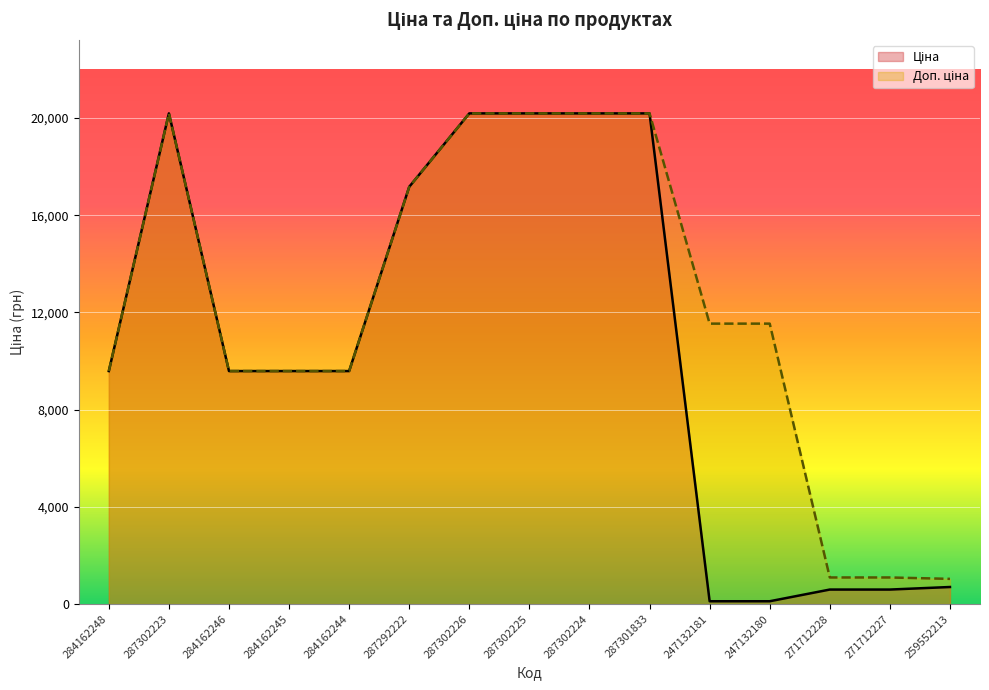

Which series has the widest spread of values?

Ціна